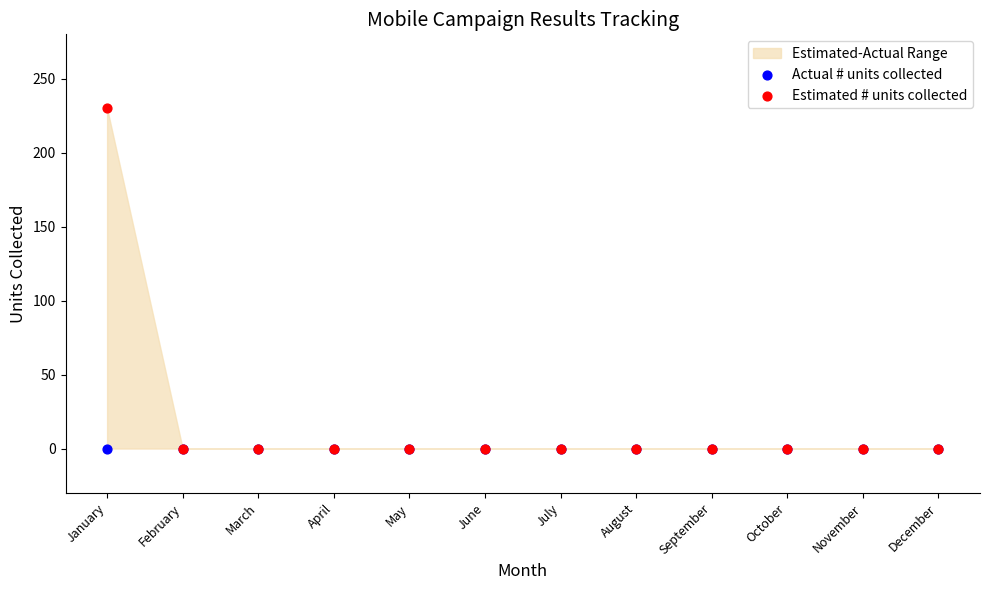

Which series contains the highest Y value?

Estimated # units collected